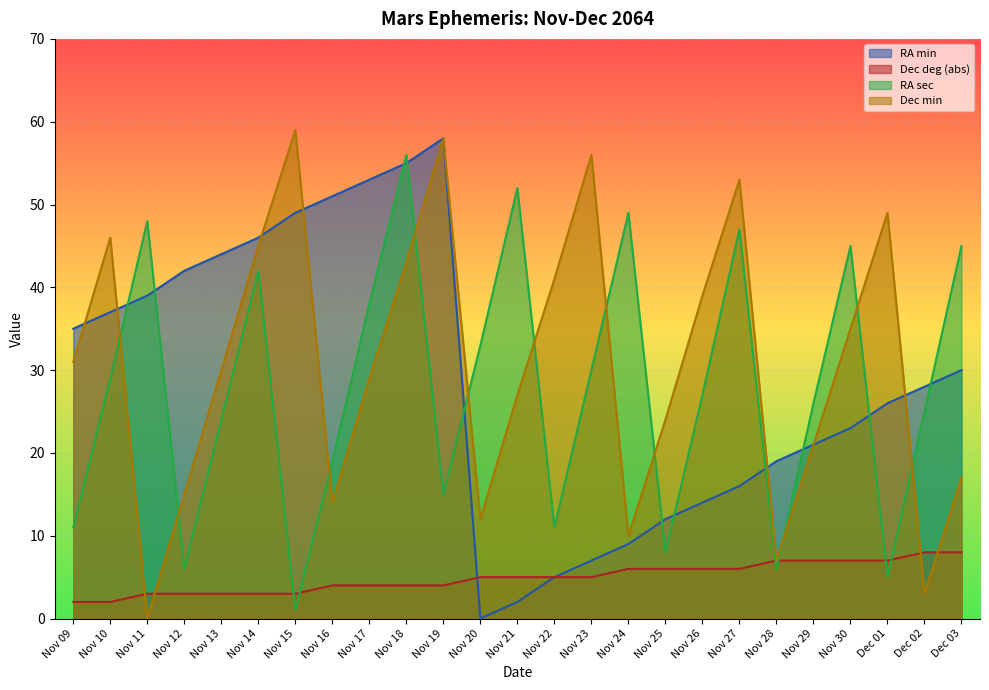

Reading left to right, transcribe all the data shown in this chart.

RA min: Nov 09=35	Nov 10=37	Nov 11=39	Nov 12=42	Nov 13=44	Nov 14=46	Nov 15=49	Nov 16=51	Nov 17=53	Nov 18=55	Nov 19=58	Nov 20=0	Nov 21=2	Nov 22=5	Nov 23=7	Nov 24=9	Nov 25=12	Nov 26=14	Nov 27=16	Nov 28=19	Nov 29=21	Nov 30=23	Dec 01=26	Dec 02=28	Dec 03=30
Dec deg (abs): Nov 09=2	Nov 10=2	Nov 11=3	Nov 12=3	Nov 13=3	Nov 14=3	Nov 15=3	Nov 16=4	Nov 17=4	Nov 18=4	Nov 19=4	Nov 20=5	Nov 21=5	Nov 22=5	Nov 23=5	Nov 24=6	Nov 25=6	Nov 26=6	Nov 27=6	Nov 28=7	Nov 29=7	Nov 30=7	Dec 01=7	Dec 02=8	Dec 03=8
RA sec: Nov 09=11	Nov 10=29	Nov 11=48	Nov 12=6	Nov 13=24	Nov 14=42	Nov 15=1	Nov 16=19	Nov 17=38	Nov 18=56	Nov 19=15	Nov 20=33	Nov 21=52	Nov 22=11	Nov 23=30	Nov 24=49	Nov 25=8	Nov 26=27	Nov 27=47	Nov 28=6	Nov 29=26	Nov 30=45	Dec 01=5	Dec 02=25	Dec 03=45
Dec min: Nov 09=31	Nov 10=46	Nov 11=0	Nov 12=15	Nov 13=30	Nov 14=45	Nov 15=59	Nov 16=14	Nov 17=29	Nov 18=43	Nov 19=58	Nov 20=12	Nov 21=27	Nov 22=41	Nov 23=56	Nov 24=10	Nov 25=24	Nov 26=39	Nov 27=53	Nov 28=7	Nov 29=21	Nov 30=35	Dec 01=49	Dec 02=3	Dec 03=17